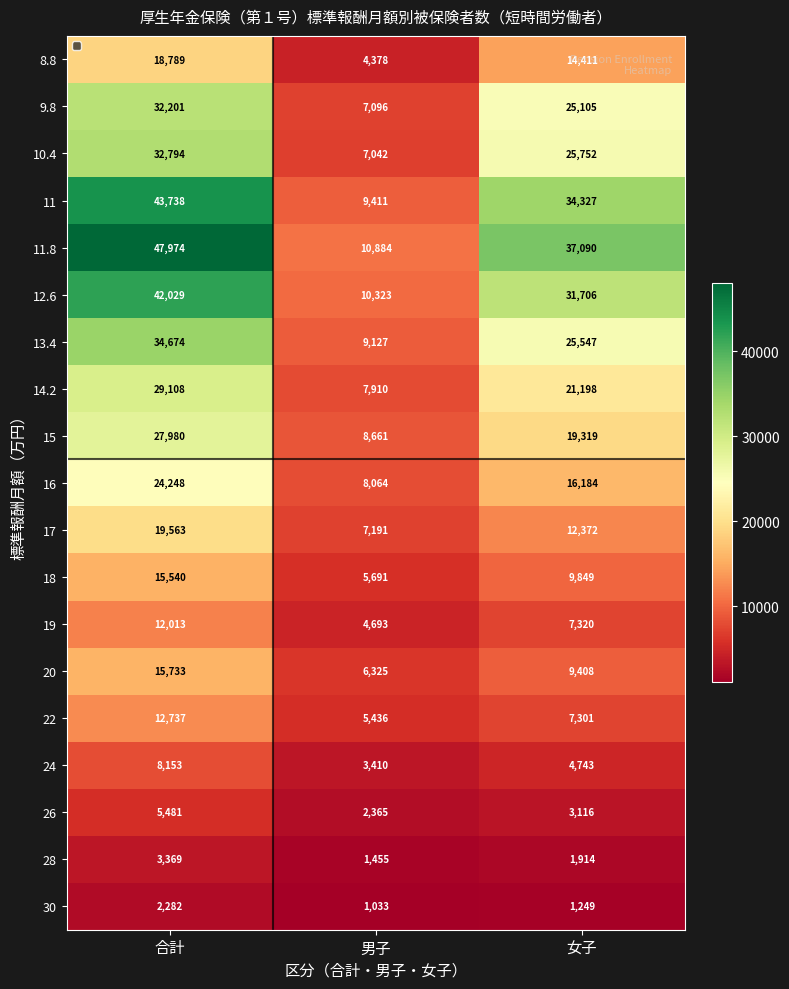

What is the difference between the maximum and second lowest values in the 8.8 series?

4378